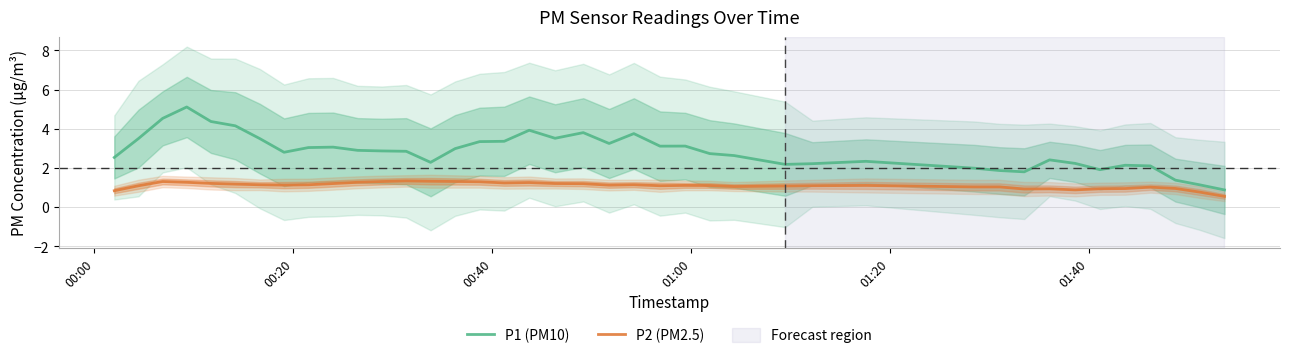

What are all the series names shown in the legend?

P1 (PM10), P2 (PM2.5)